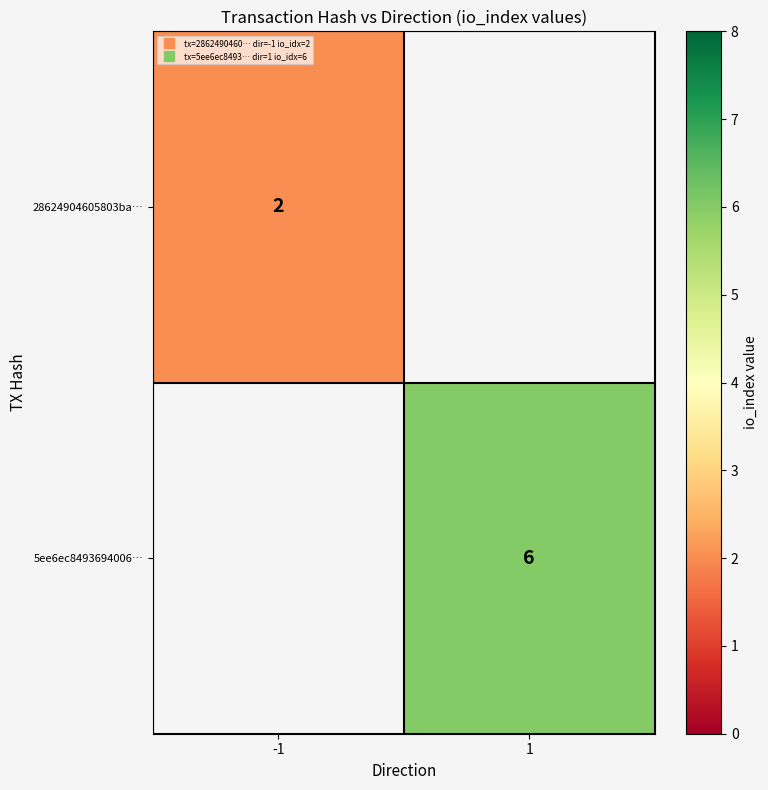

Is the value of 5ee6ec8493694006… at -1 greater than the value of 28624904605803ba… at 1?

No